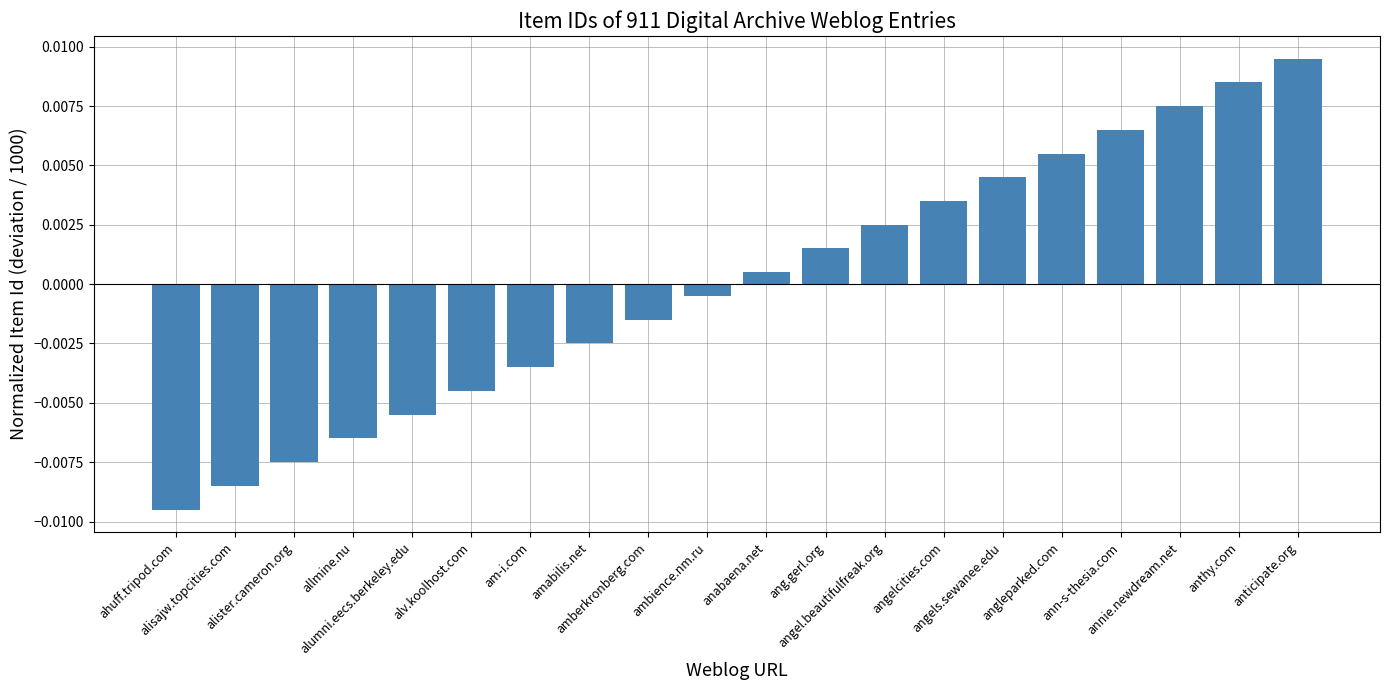

Which label corresponds to the largest value in the chart?

anticipate.org